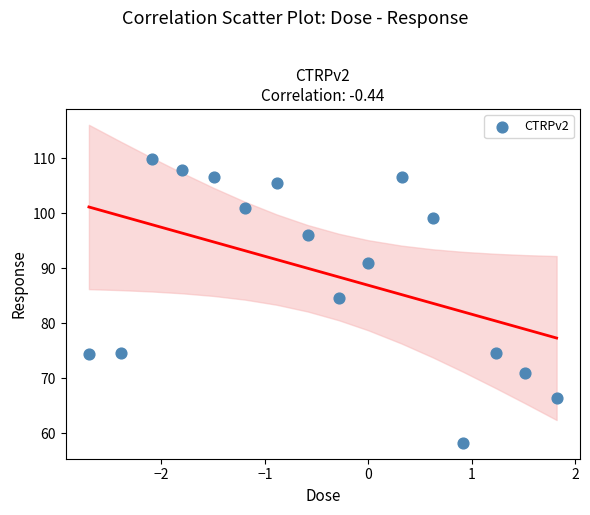

What is the range of X values (max minus min)?

4.5